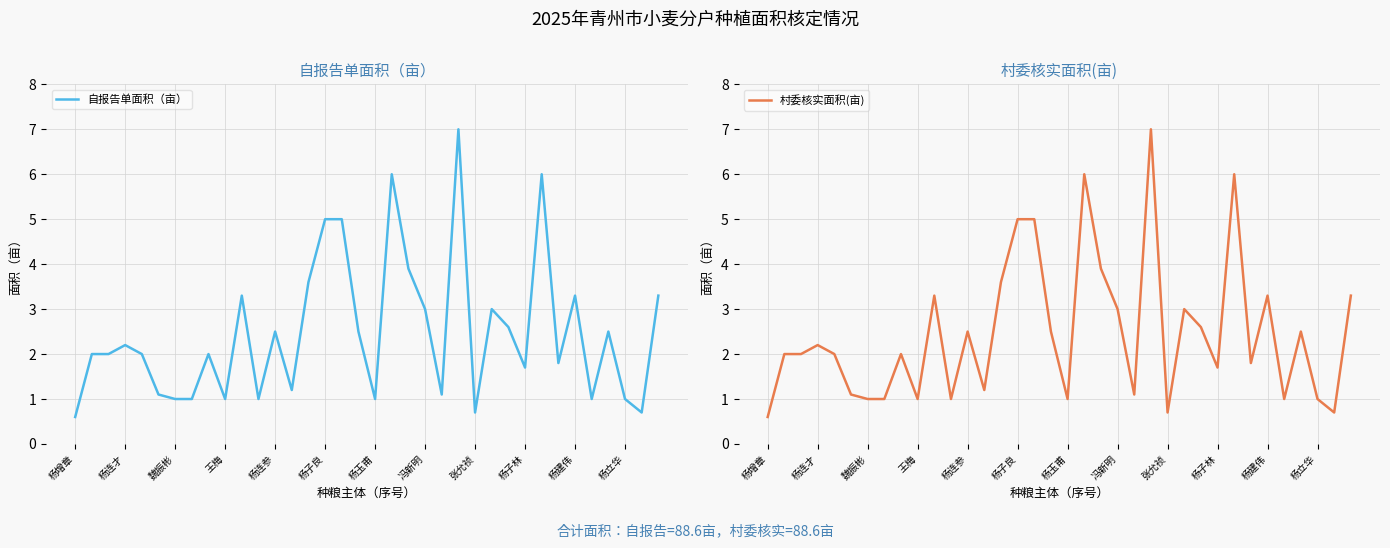

What value does the 自报告单面积（亩） series have at 张允祯?

0.7